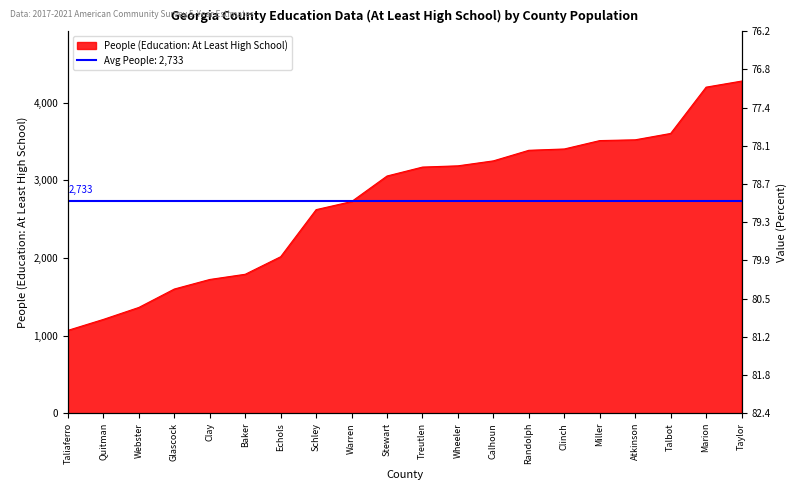

The chart shows a value of 804 at Stewart. True or false?

False